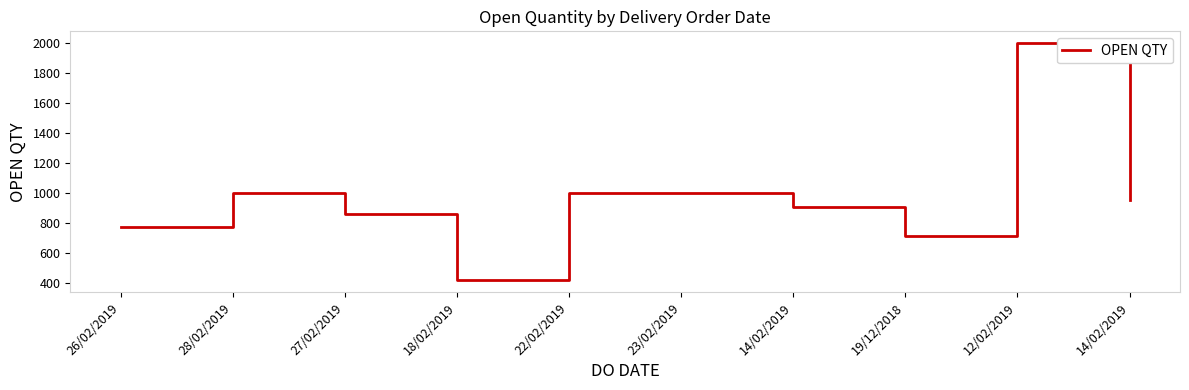

What is the sum of the values at 22/02/2019 and 14/02/2019?

1903